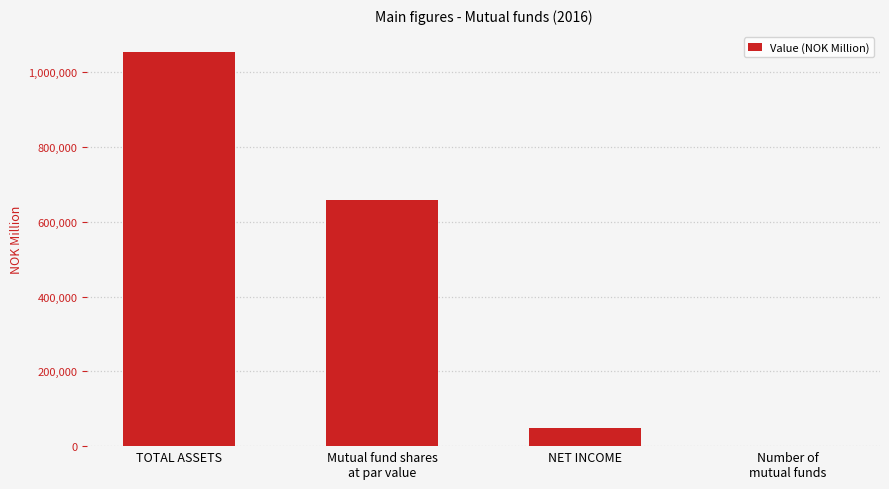

Which category has the highest value across all series?

TOTAL ASSETS